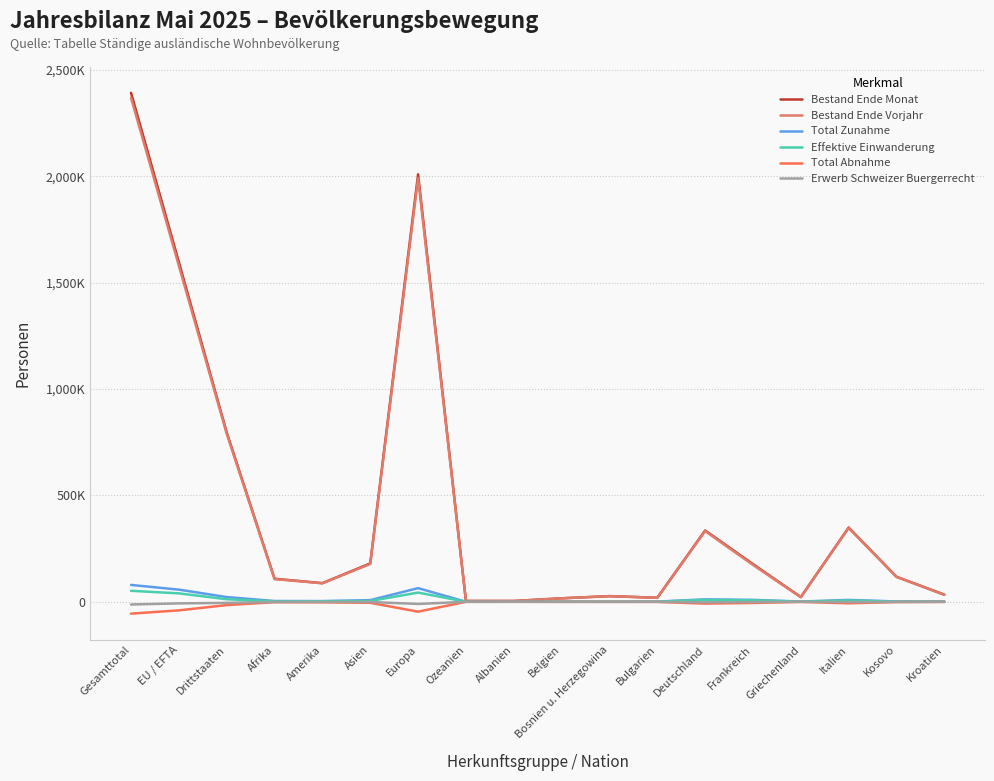

What position from the right is Frankreich?

5